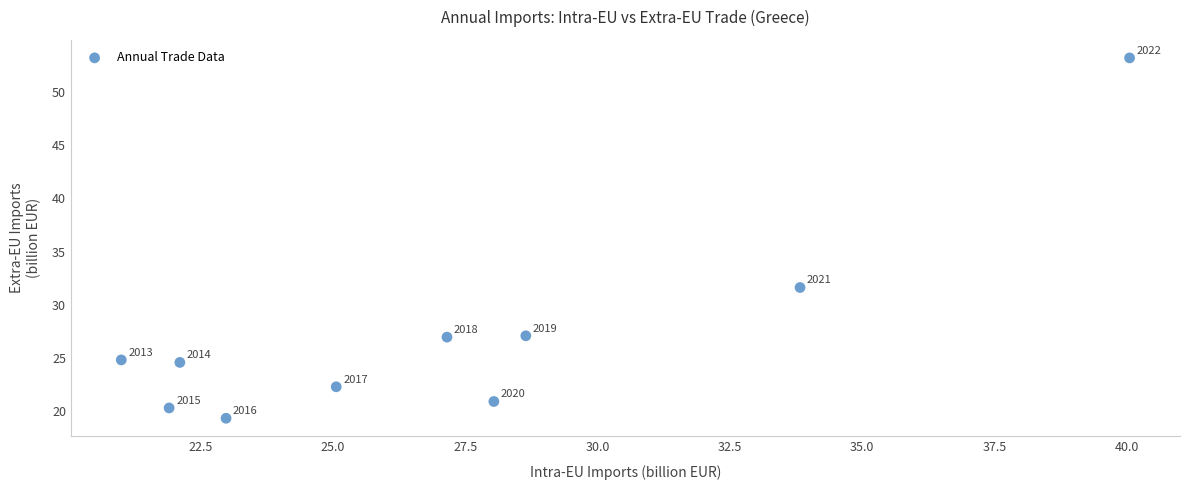

What Y value in the scatter plot is closest to 36?

31.6